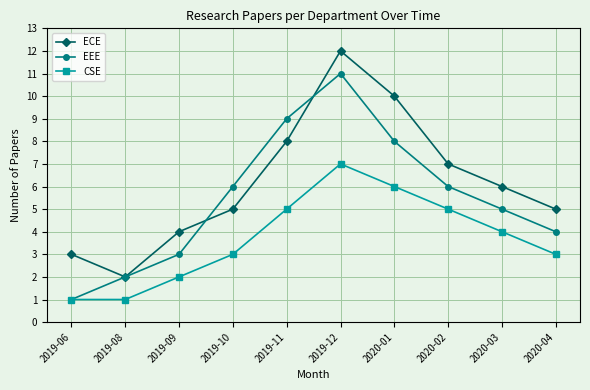

At which category does EEE reach its first local peak?

2019-12